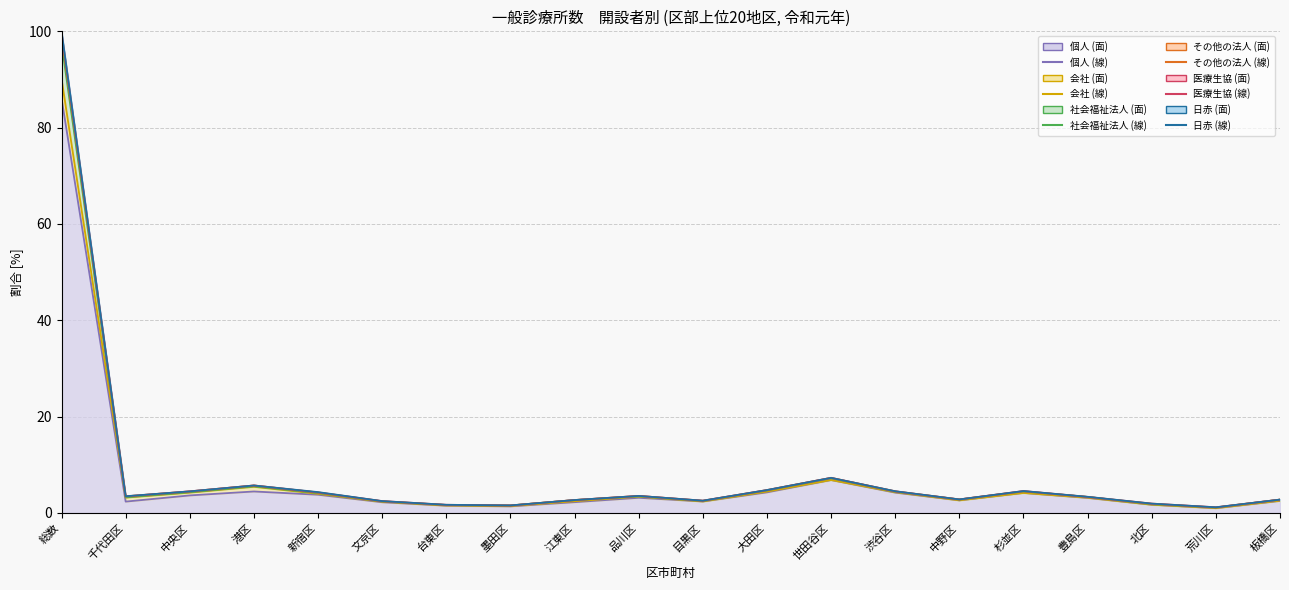

Which category has the lowest value in the 個人 (折れ線) series?

荒川区